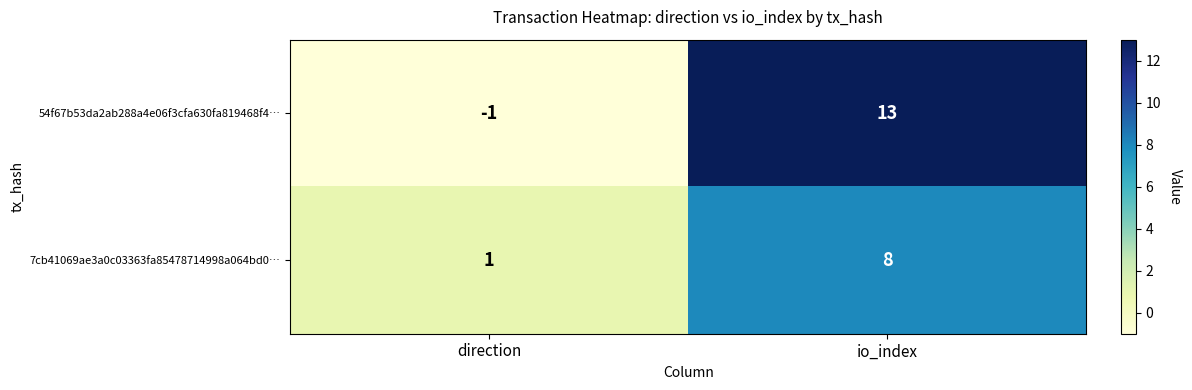

Count the number of data series in this chart.

2